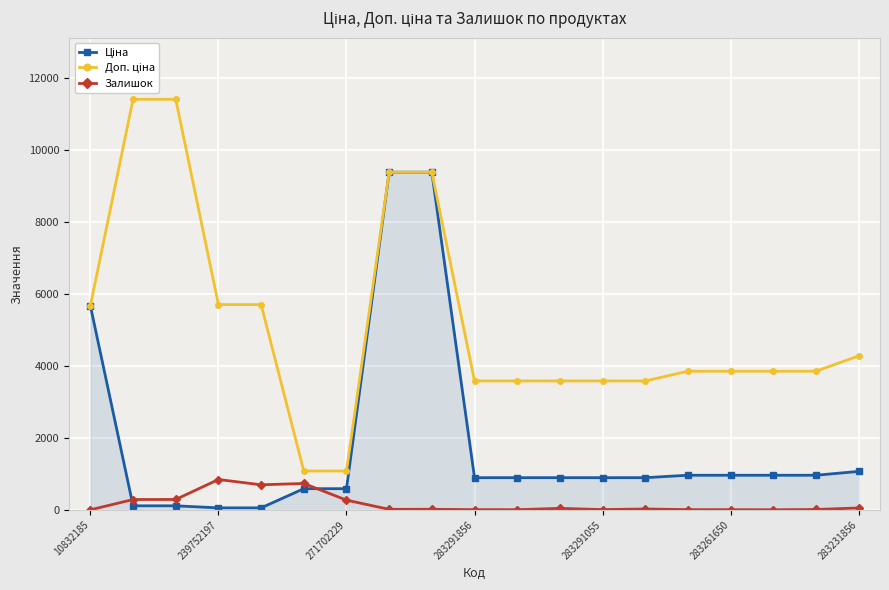

What is the greatest value displayed?

11410.0